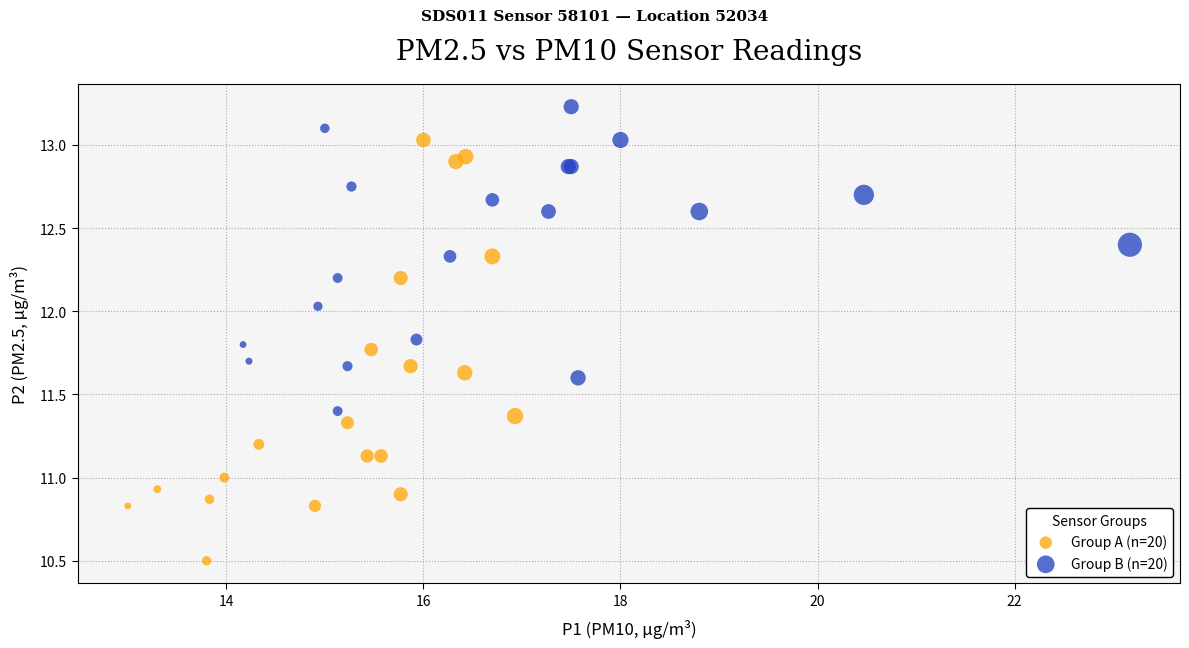

What are all the series names shown in the legend?

Group A (n=20), Group B (n=20)